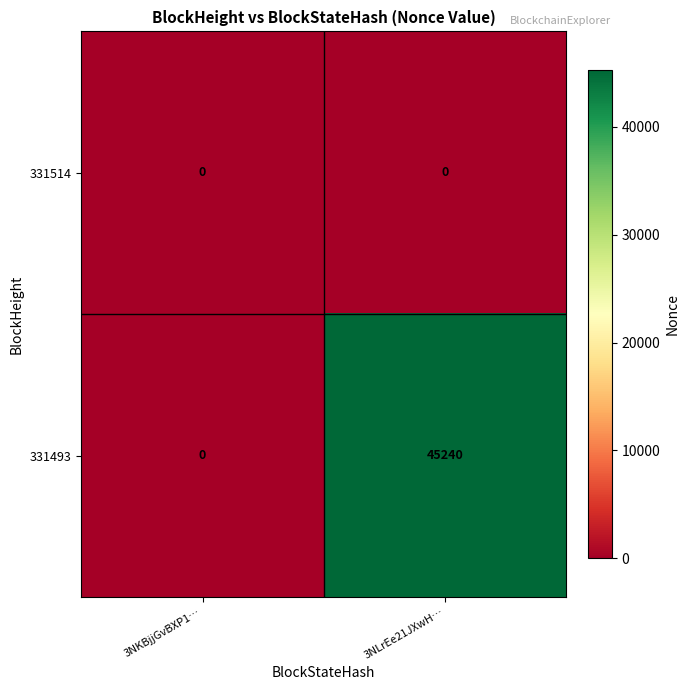

Which series changed the most between 3NKBjjGvBXP1… and 3NLrEe21JXwH…?

331493